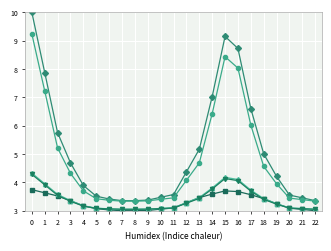

What is the difference between the highest and lowest values at 14?

3.4